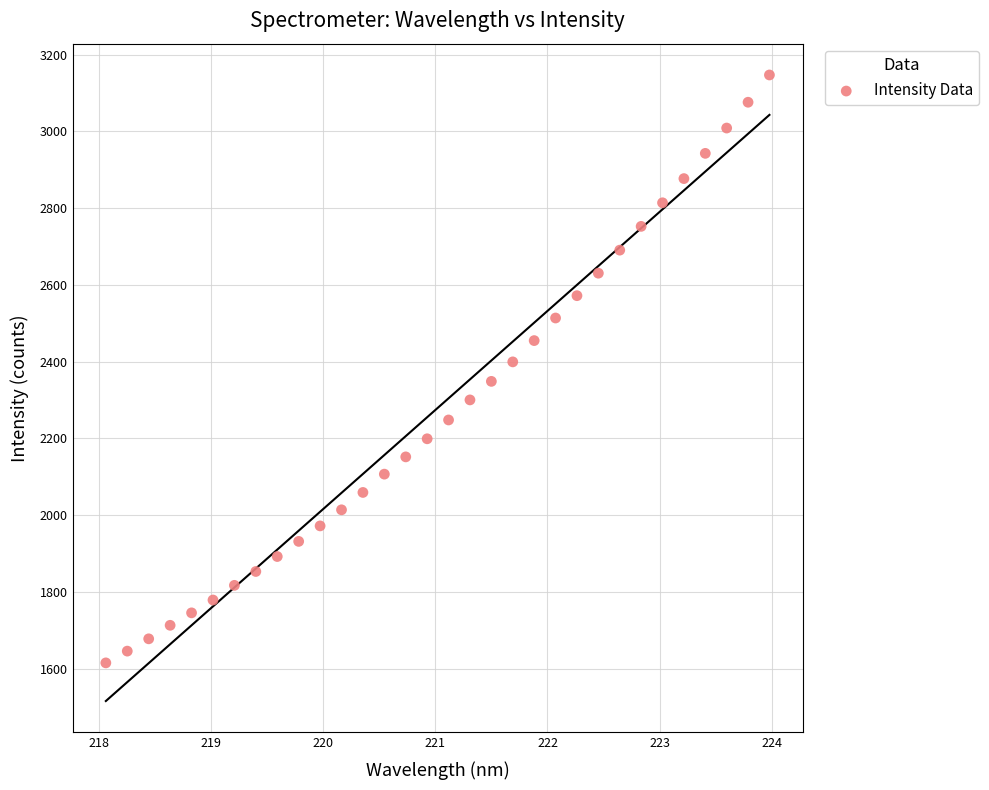

What is the range of X values (max minus min)?

5.9